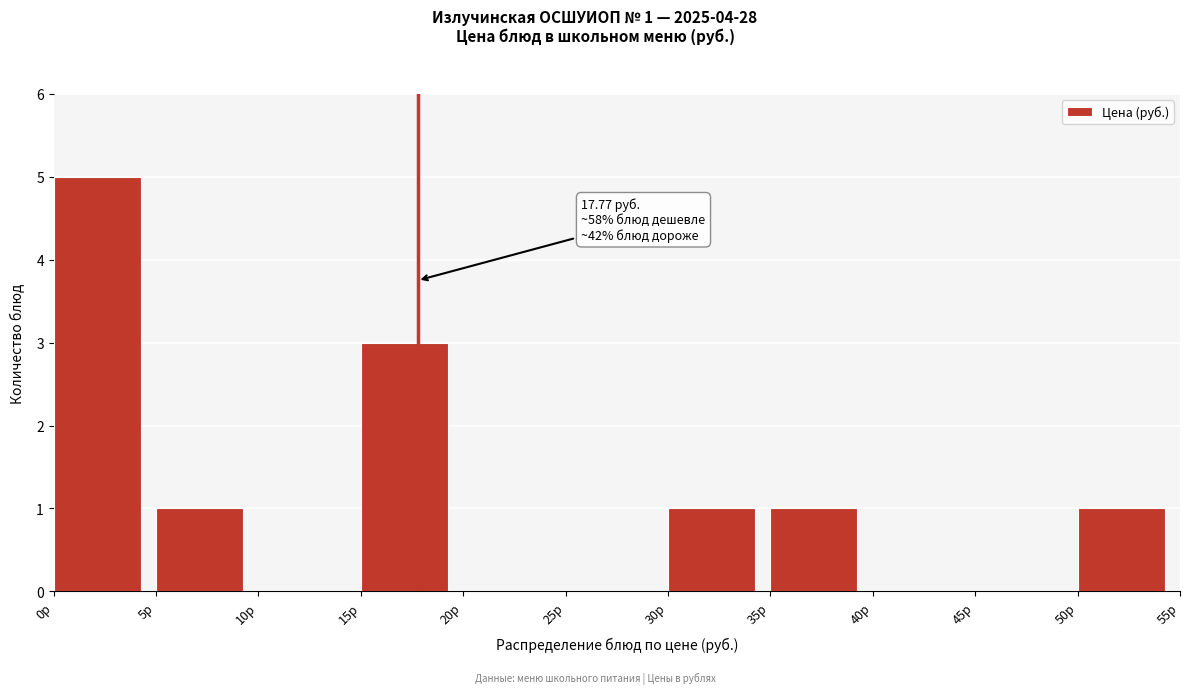

Over which range of the x-axis is the bar tallest?

0 to 5